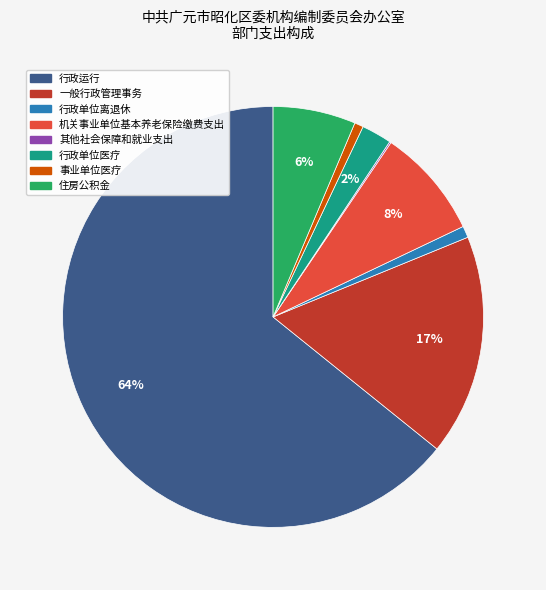

What is the largest slice in the pie chart?

行政运行